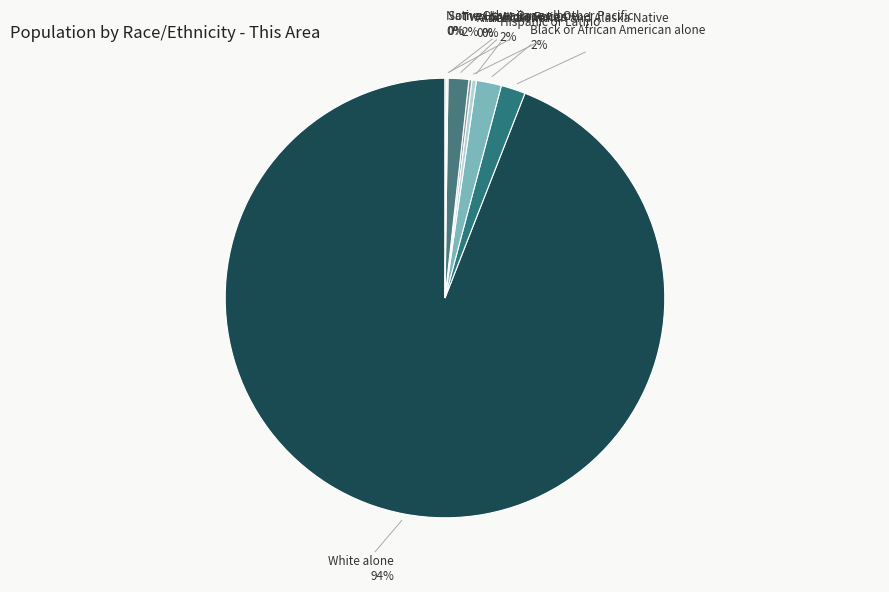

True or false: Hispanic or Latino accounts for 2% of the total.

True